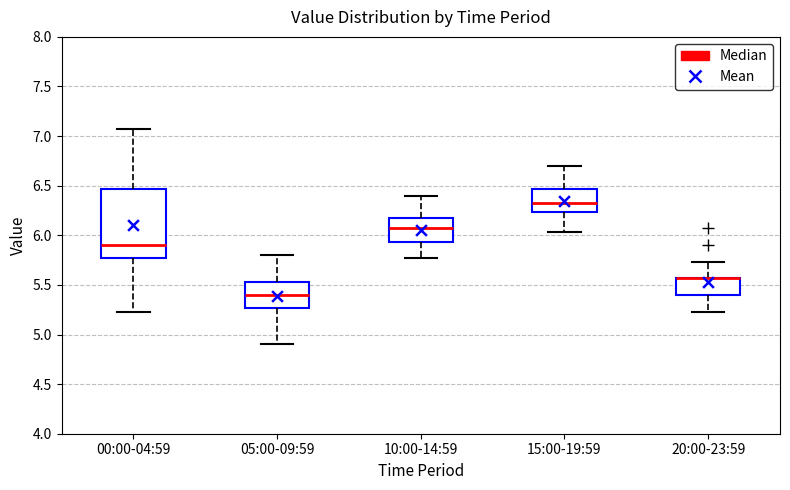

Where is the upper edge of the box for 20:00-23:59 on the y-axis? The values are not printed on the chart, so give them approximately, as read against the axis.

5.55